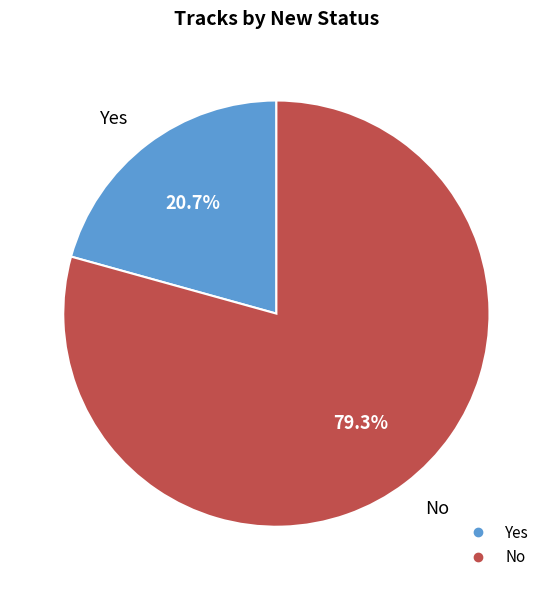

To the nearest percent, what is the difference between the Yes and No slice percentages?

59%